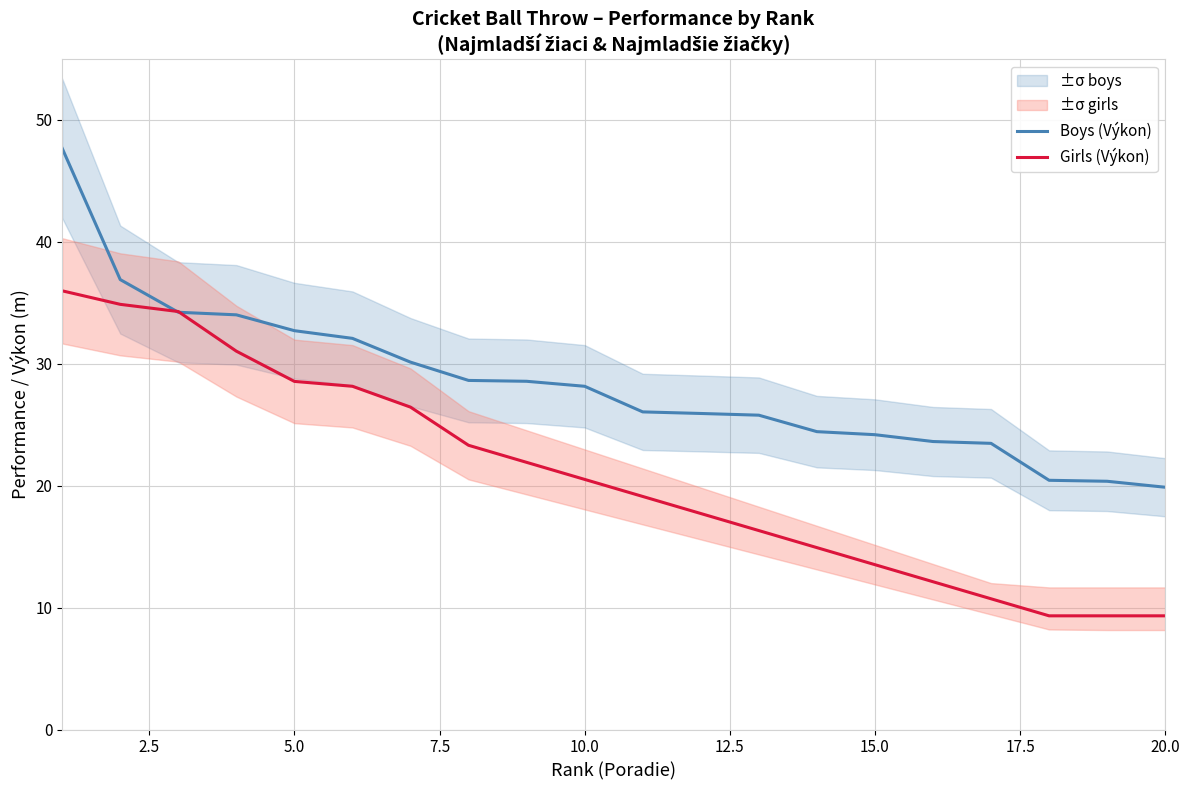

True or false: Girls (Výkon) and Boys (Výkon) intersect in this chart.

True